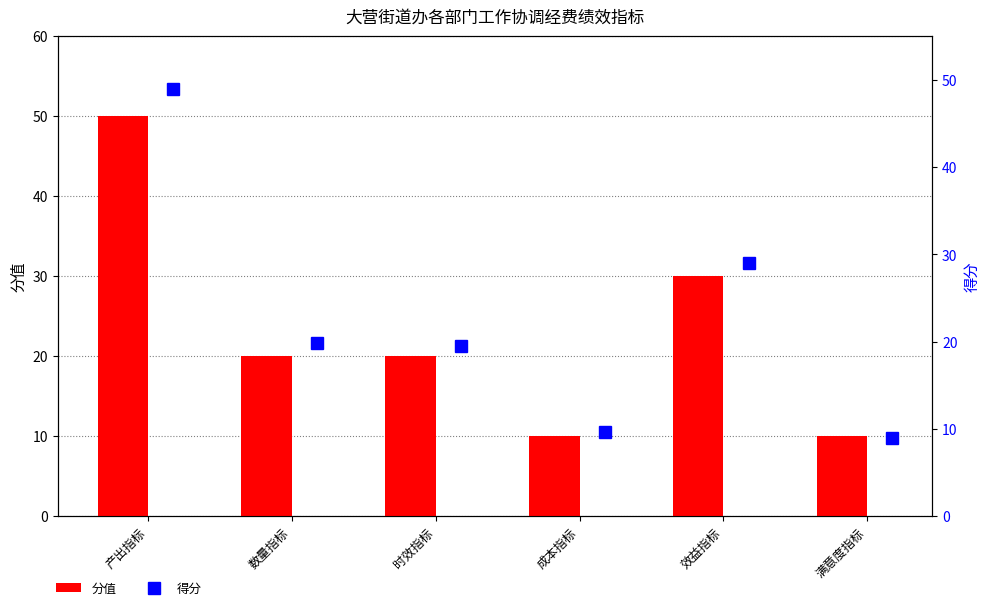

What is the maximum value shown in the chart?

50.0